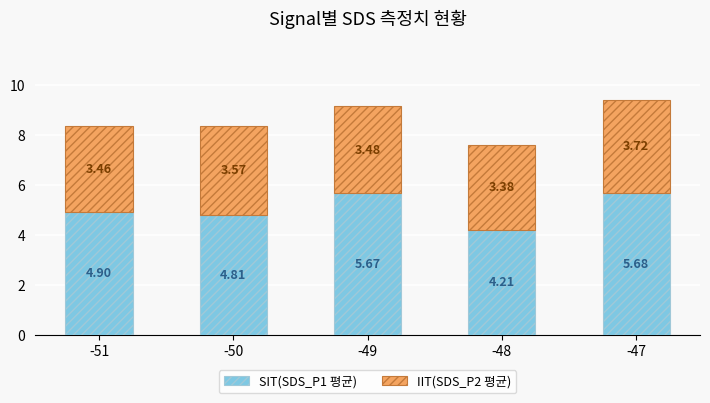

Where is SIT(SDS_P1 평균) nearest to the value 4?

-48